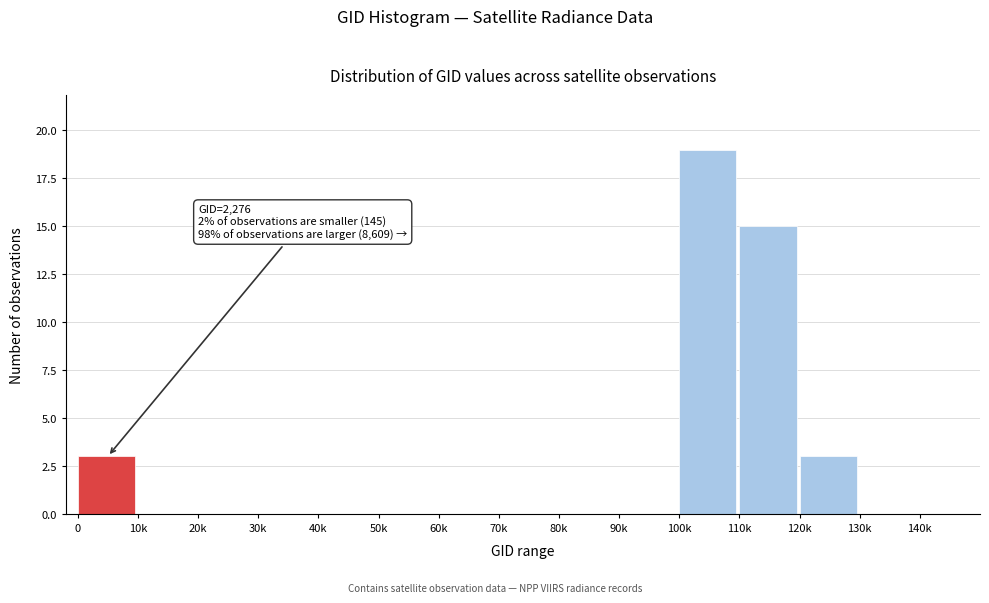

Reading left to right, what are all the values shown in this chart?

0=3	10k=0	20k=0	30k=0	40k=0	50k=0	60k=0	70k=0	80k=0	90k=0	100k=19	110k=15	120k=3	130k=0	140k=0